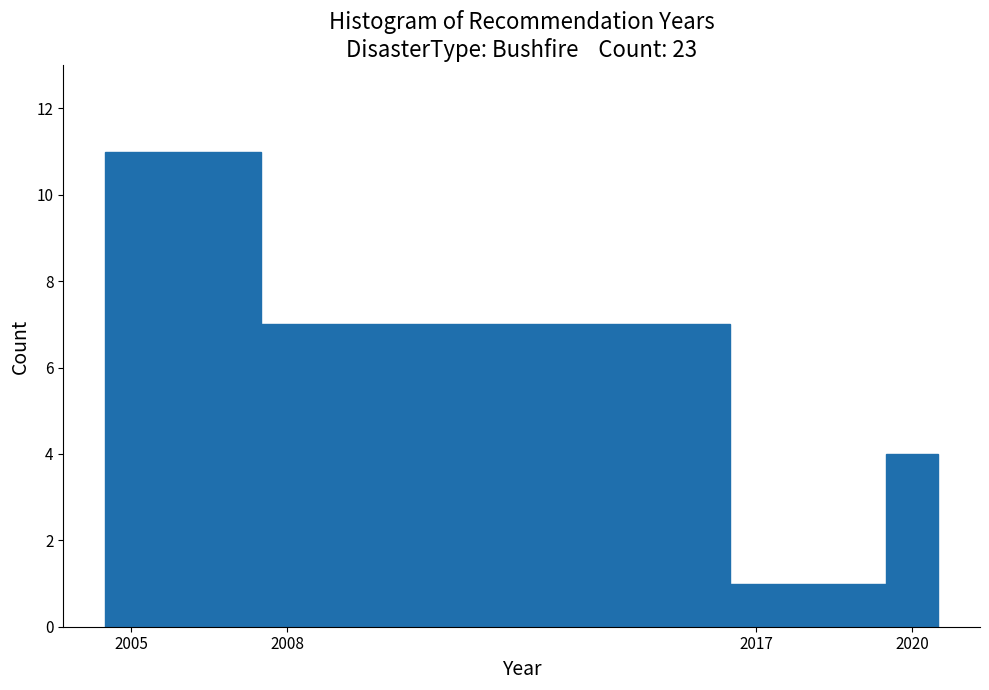

Around what value on the x-axis is the tallest bar? Give the approximate position of its centre, as read against the axis.

2006.0